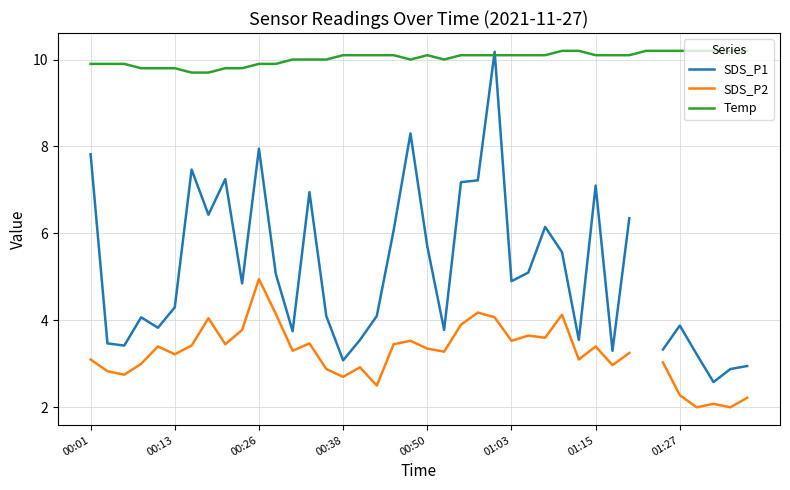

The value of SDS_P2 at 28 is 2.1. True or false?

False